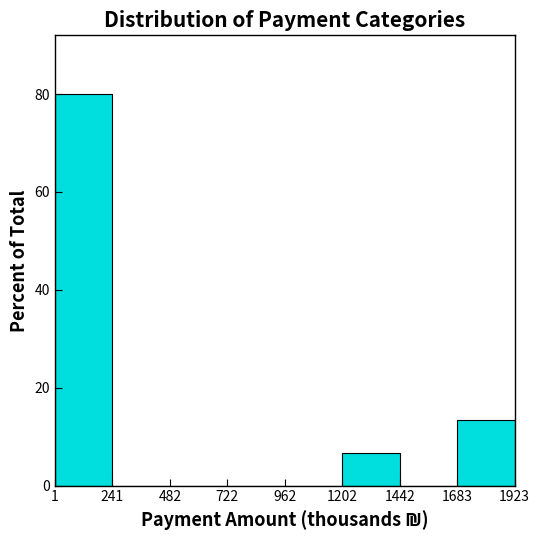

How tall is the bar that spans 1683 to 1923 on the x-axis? The values are not printed on the chart, so give them approximately, as read against the axis.

14